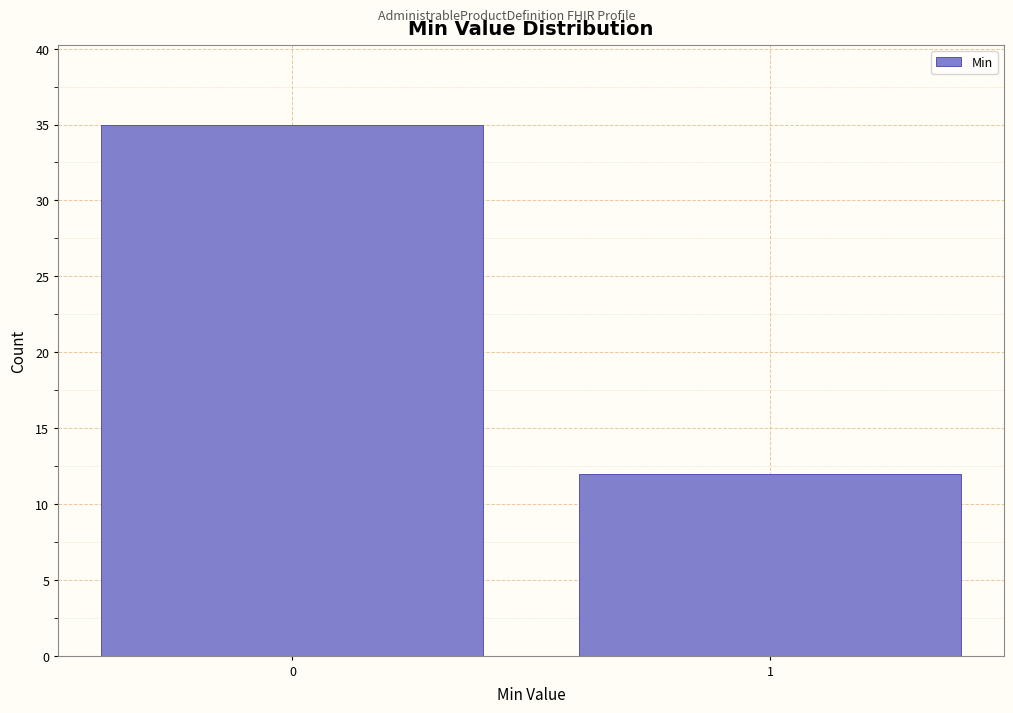

Reading left to right, transcribe all the data shown in this chart.

0=35	1=12